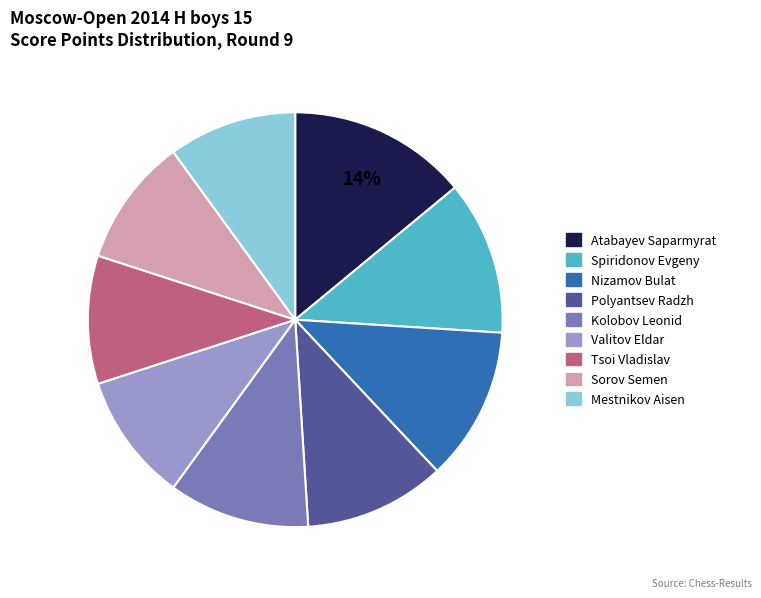

What is the largest slice in the pie chart?

Atabayev Saparmyrat